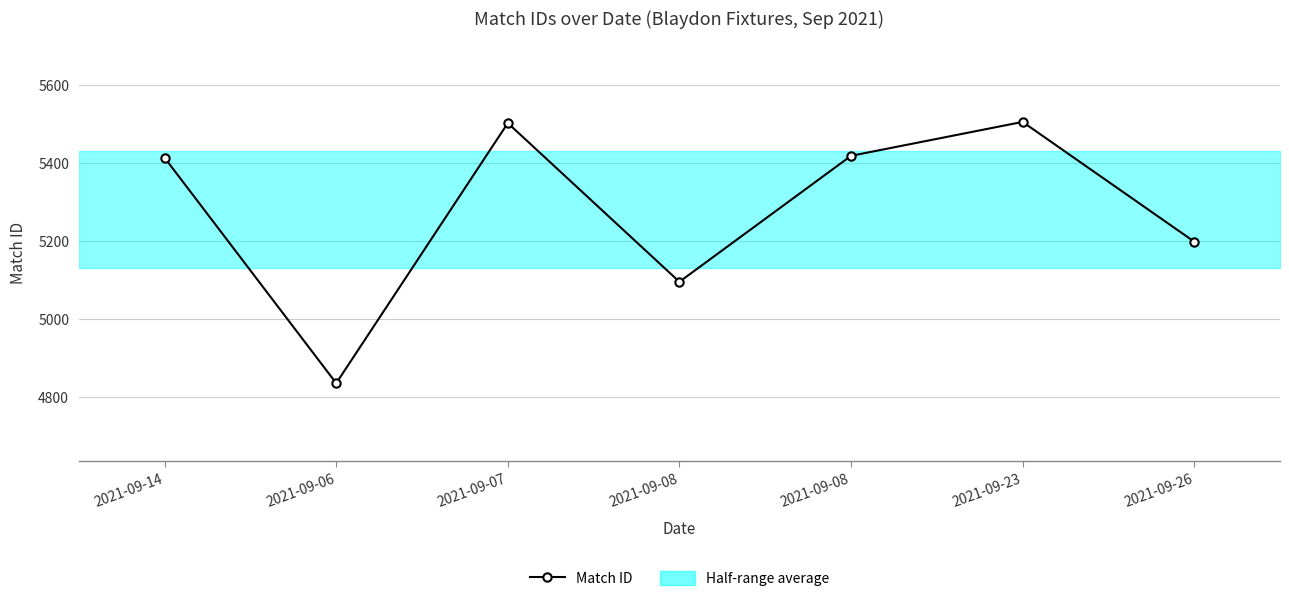

Count the number of values greater than 5413.

3